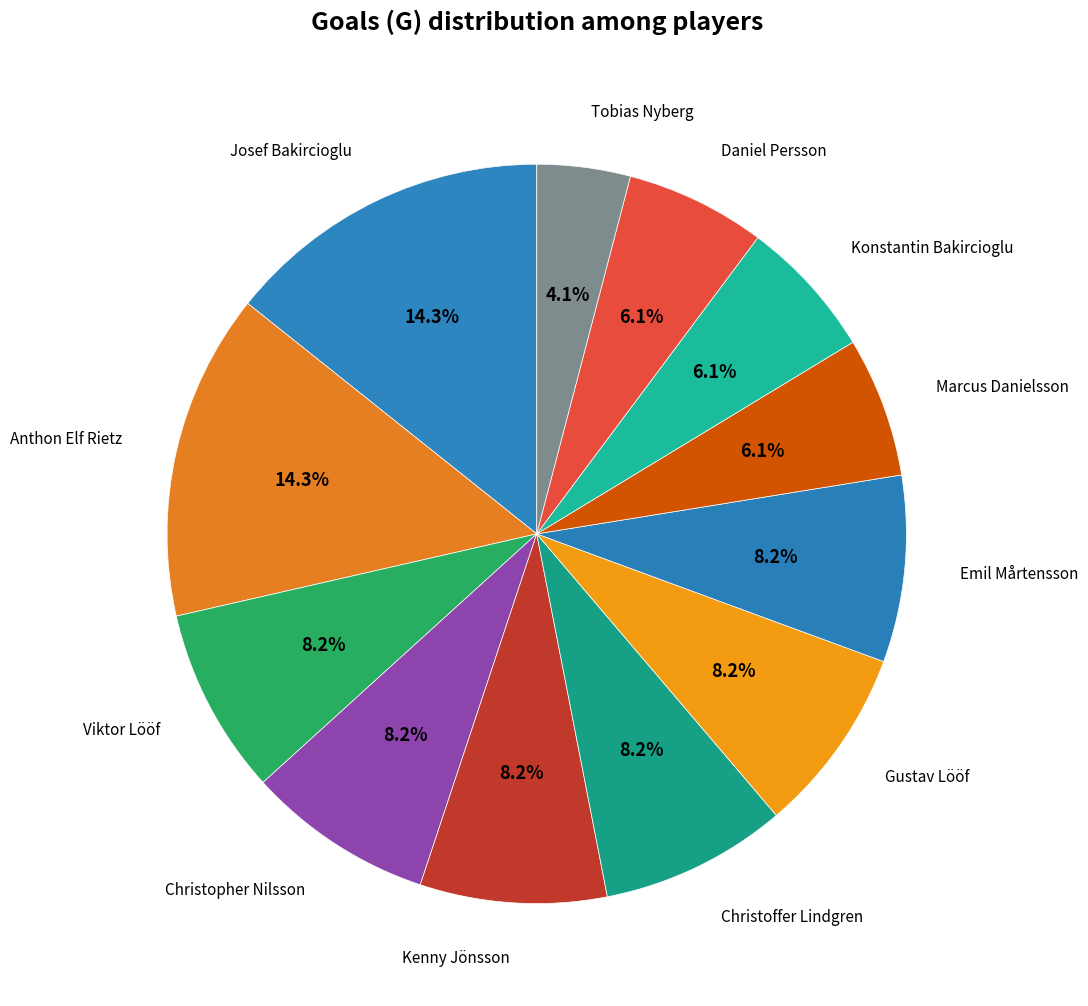

Is there a majority slice in this chart?

No